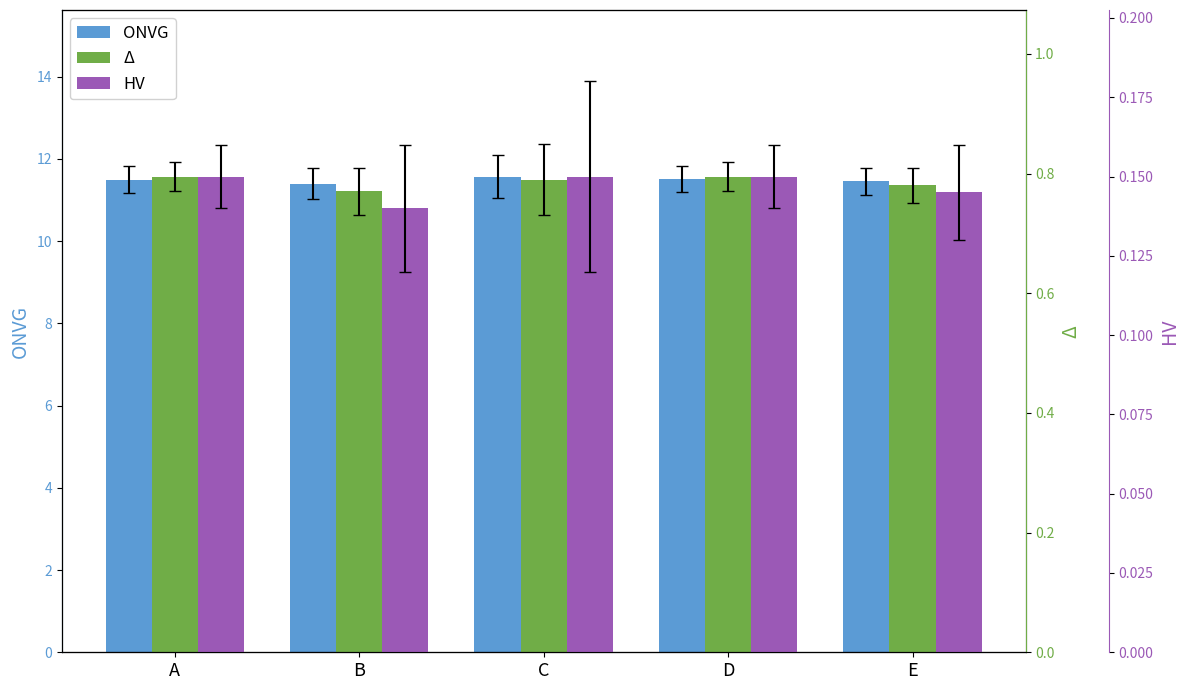

What is the average value of the HV series?

0.1